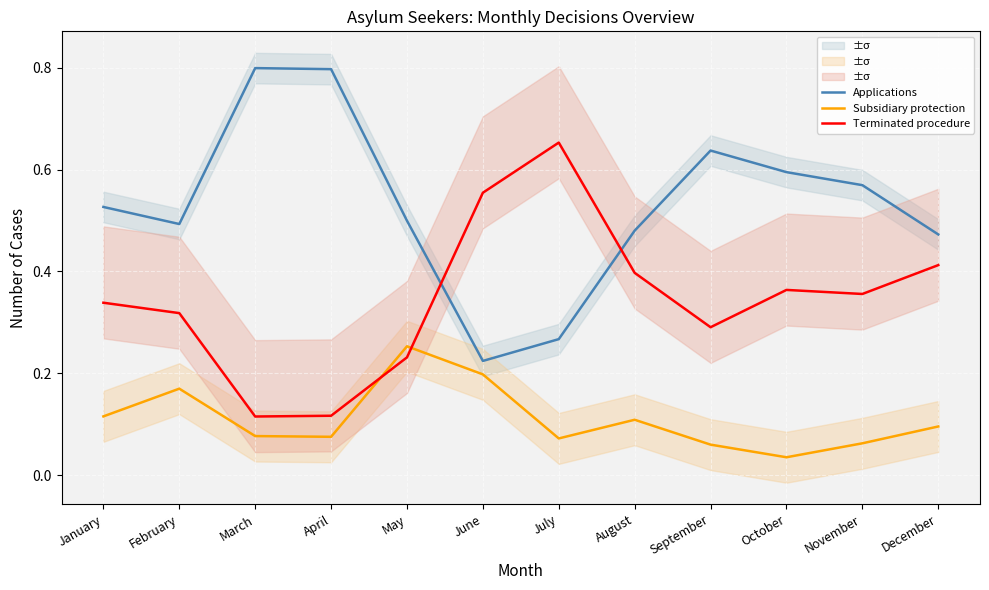

Reading left to right, extract all data points from this chart.

Applications: 0.5	0.5	0.8	0.8	0.5	0.2	0.3	0.5	0.6	0.6	0.6	0.5
Subsidiary protection: 0.1	0.2	0.1	0.1	0.3	0.2	0.1	0.1	0.1	0.0	0.1	0.1
Terminated procedure: 0.3	0.3	0.1	0.1	0.2	0.6	0.7	0.4	0.3	0.4	0.4	0.4